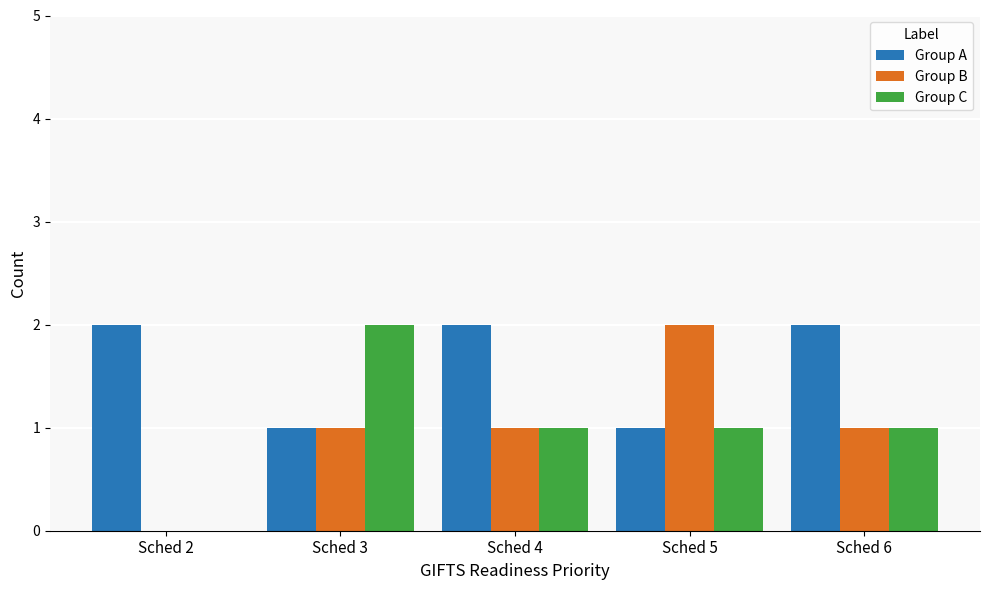

Which category has the highest value in the Group C series?

Sched 3